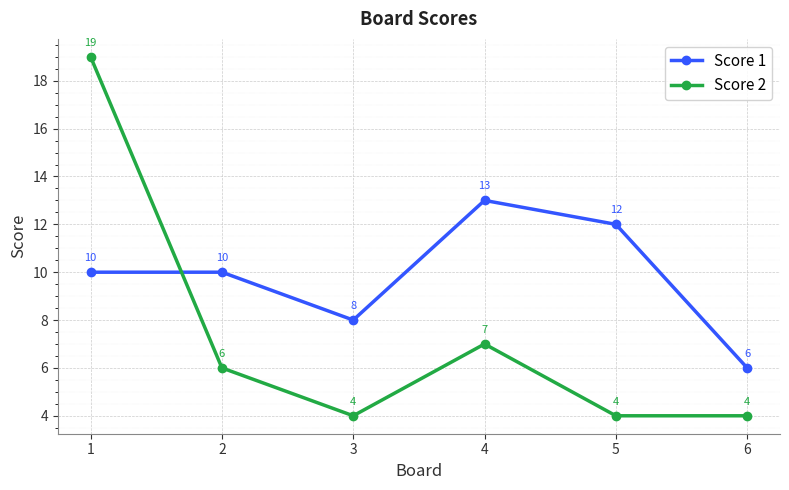

Reading left to right, transcribe all the data shown in this chart.

Score 1: 10	10	8	13	12	6
Score 2: 19	6	4	7	4	4